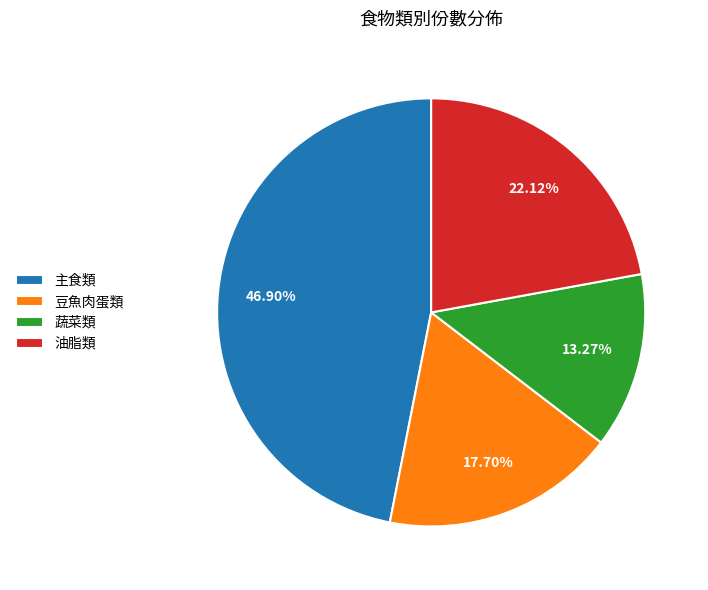

How many segments does this pie chart have?

4